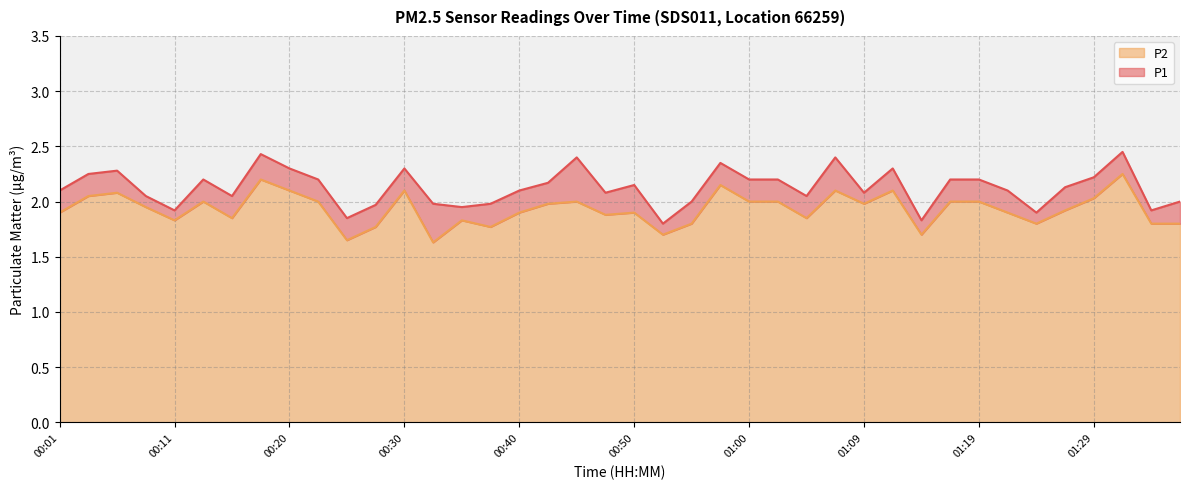

Reading right to left, what are all the values shown in this chart?

P1: 2.0	1.9	2.5	2.2	2.1	1.9	2.1	2.2	2.2	1.8	2.3	2.1	2.4	2.0	2.2	2.2	2.4	2.0	1.8	2.1	2.1	2.4	2.2	2.1	2.0	1.9	2.0	2.3	2.0	1.9	2.2	2.3	2.4	2.0	2.2	1.9	2.0	2.3	2.2	2.1
P2: 1.8	1.8	2.2	2.0	1.9	1.8	1.9	2.0	2.0	1.7	2.1	2.0	2.1	1.9	2.0	2.0	2.1	1.8	1.7	1.9	1.9	2.0	2.0	1.9	1.8	1.8	1.6	2.1	1.8	1.6	2.0	2.1	2.2	1.9	2.0	1.8	1.9	2.1	2.0	1.9